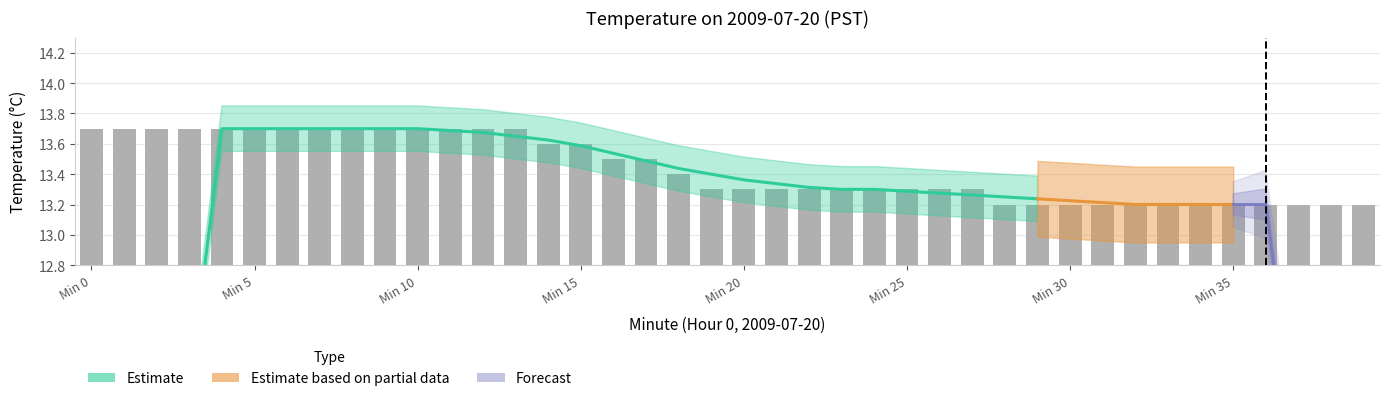

Which label corresponds to the largest value in the chart?

Min 0